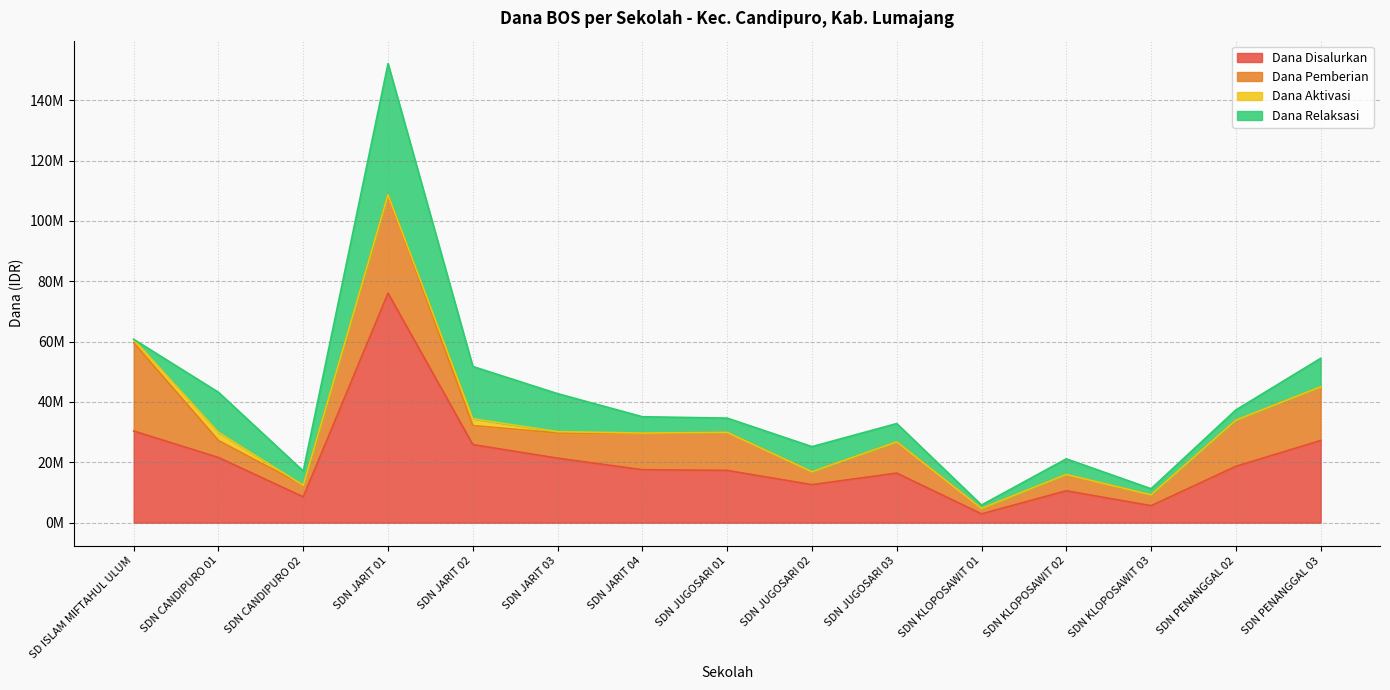

How many categories are shown in the chart?

15